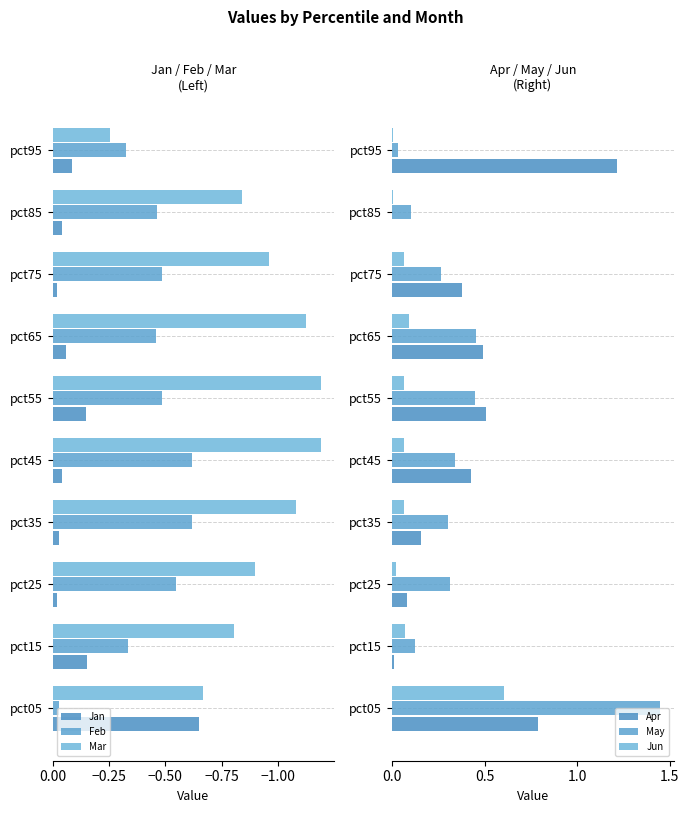

True or false: Jun has a value of 0.1 at pct75.

False